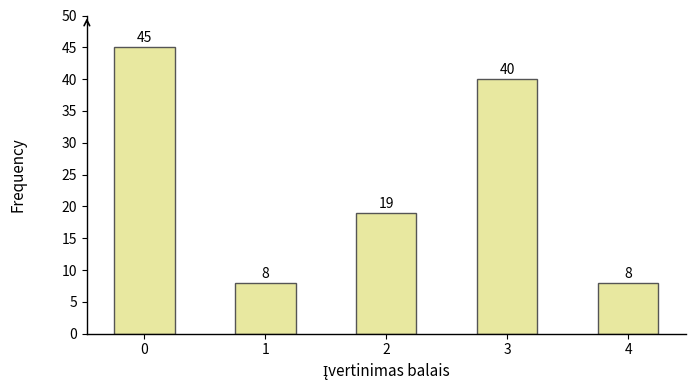

Reading left to right, list all the values displayed in this chart.

0=45	1=8	2=19	3=40	4=8